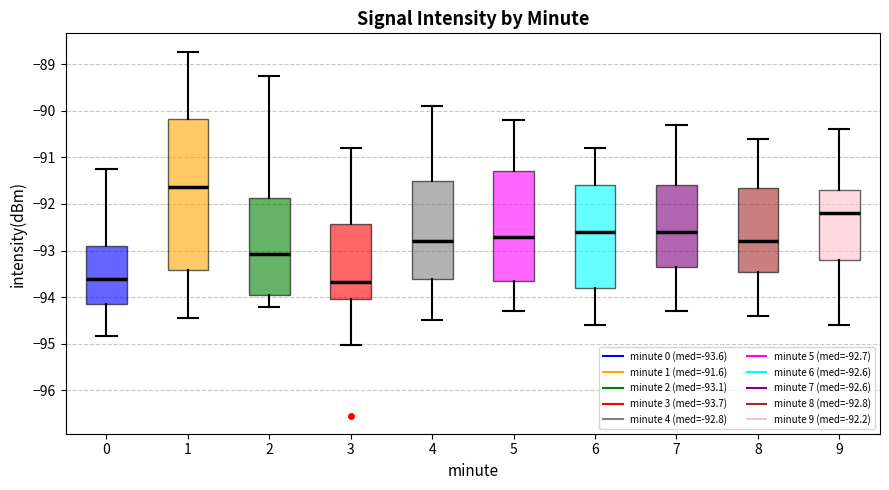

Reading left to right, transcribe this box plot: for each box, give where its median line is, the range the box spans, and where its two whiskers end, as read against the y-axis. The values are not printed on the chart, so give them approximately, as read against the axis.

0: median -93.6, box -94.1 to -92.9, whiskers -94.8 to -91.3
1: median -91.6, box -93.4 to -90.2, whiskers -94.4 to -88.7
2: median -93.1, box -94.0 to -91.9, whiskers -94.2 to -89.3
3: median -93.7, box -94.0 to -92.4, whiskers -95.0 to -90.8
4: median -92.8, box -93.6 to -91.5, whiskers -94.5 to -89.9
5: median -92.7, box -93.6 to -91.3, whiskers -94.3 to -90.2
6: median -92.6, box -93.8 to -91.6, whiskers -94.6 to -90.8
7: median -92.6, box -93.3 to -91.6, whiskers -94.3 to -90.3
8: median -92.8, box -93.4 to -91.6, whiskers -94.4 to -90.6
9: median -92.2, box -93.2 to -91.7, whiskers -94.6 to -90.4